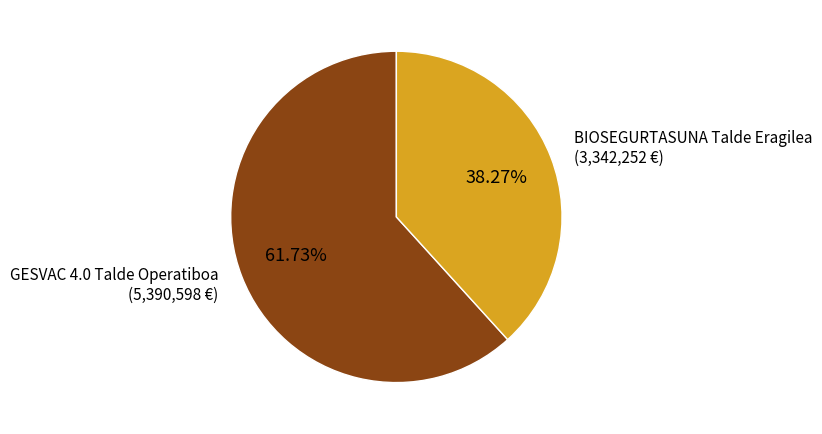

What percentage is the BIOSEGURTASUNA Talde Eragilea slice, to the nearest percent?

38%